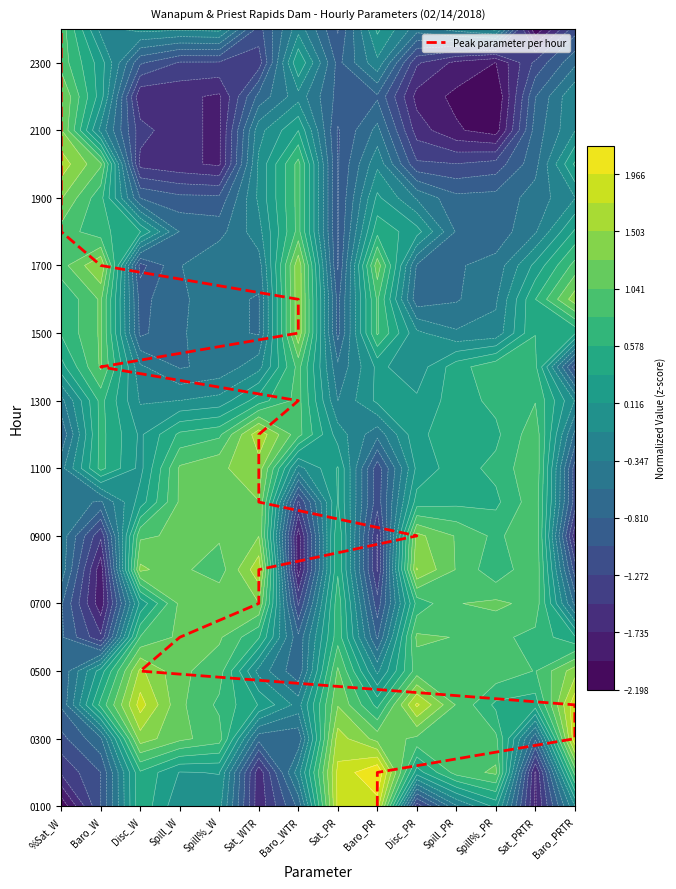

At which label is the value closest to 11?

Sat_WTR